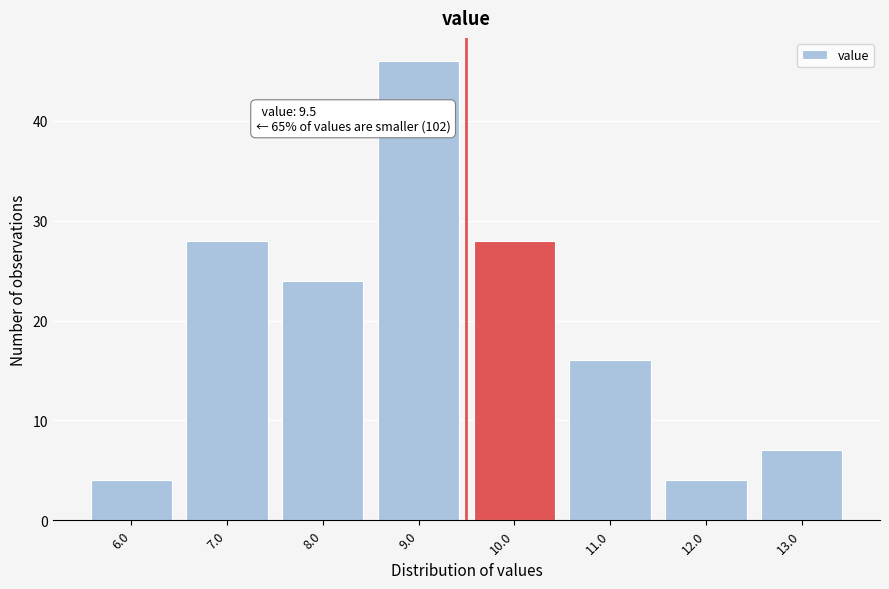

Over which range of the x-axis is the bar tallest?

8.5 to 9.5